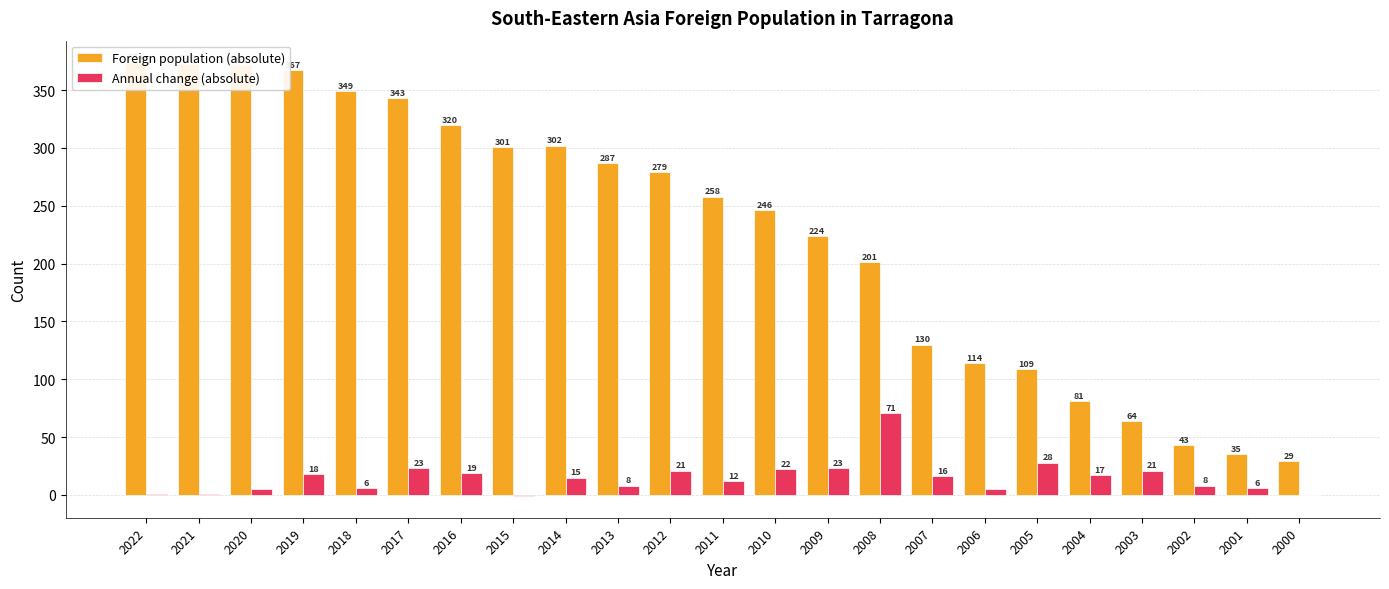

At 2007, list the series in order from smallest to largest.

Annual change (absolute), Foreign population (absolute)